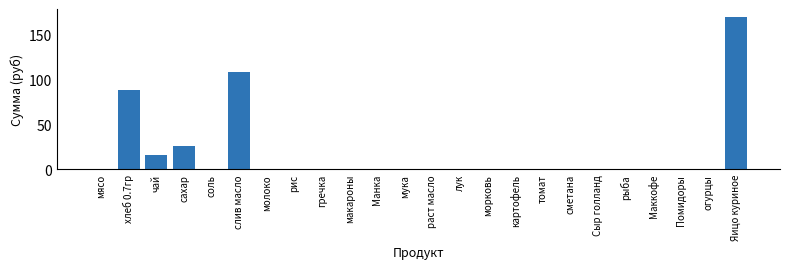

Reading left to right, extract all data points from this chart.

мясо=0.0	хлеб 0.7гр=88.6	чай=15.5	сахар=25.6	соль=0.0	слив масло=108.8	молоко=0.0	рис=0.0	гречка=0.0	макароны=0.0	Манка=0.0	мука=0.0	раст масло=0.0	лук=0.0	морковь=0.0	картофель=0.0	томат=0.0	сметана=0.0	Сыр голланд=0.0	рыба=0.0	Маккофе=0.0	Помидоры=0.0	огурцы=0.0	Яицо куриное=170.5